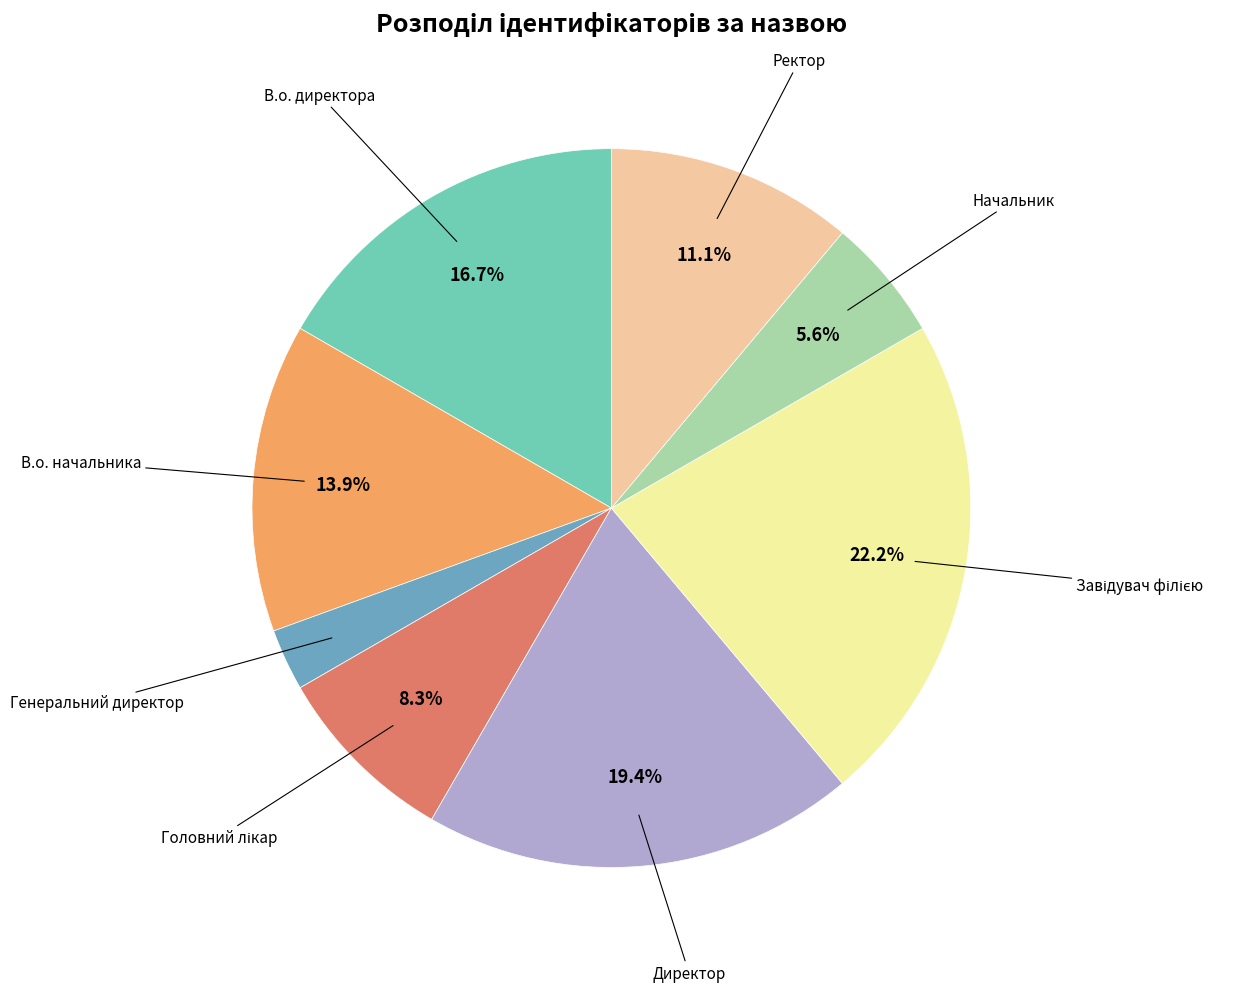

Does any single category account for the majority?

No